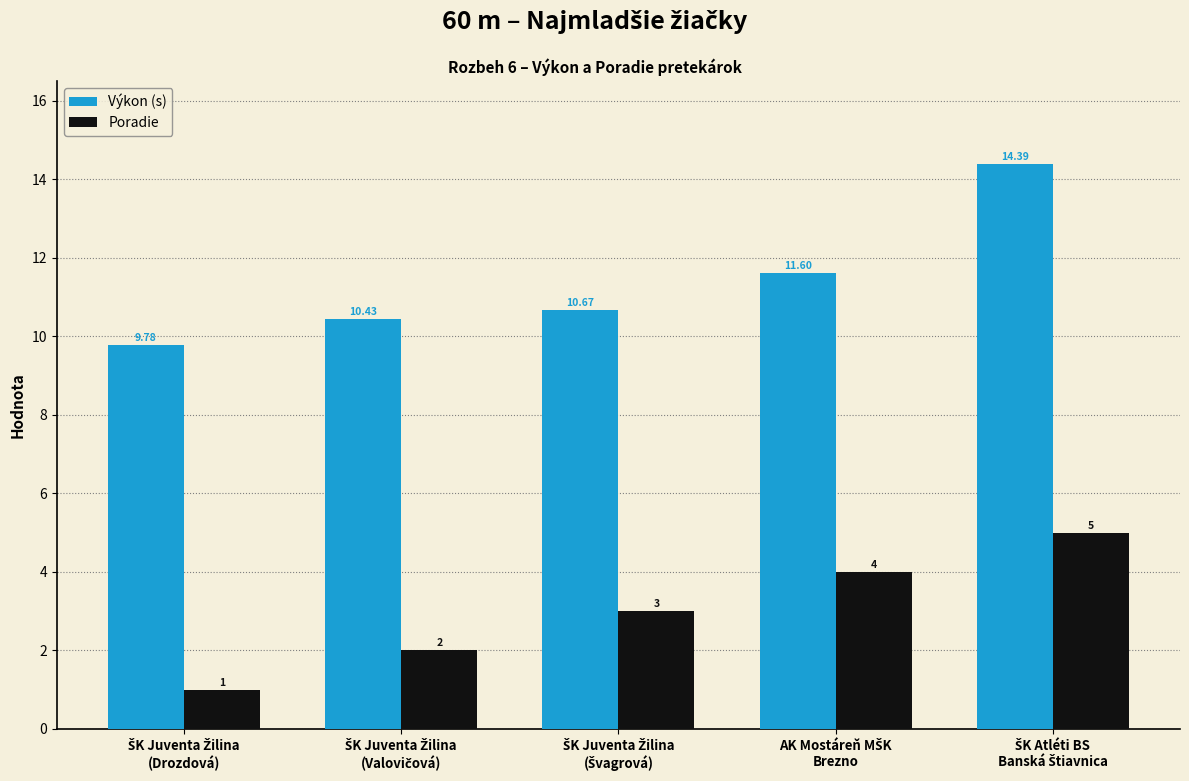

List the series in order of their overall mean, lowest first.

Poradie, Výkon (s)